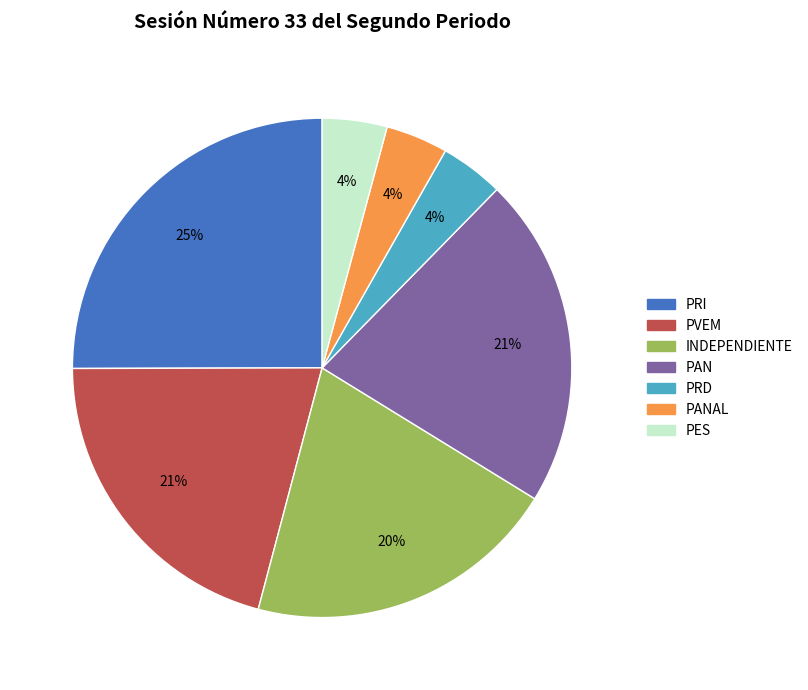

Does any single category account for the majority?

No